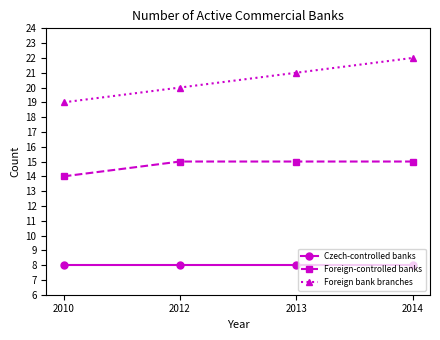

Which series has the widest spread of values?

Foreign bank branches